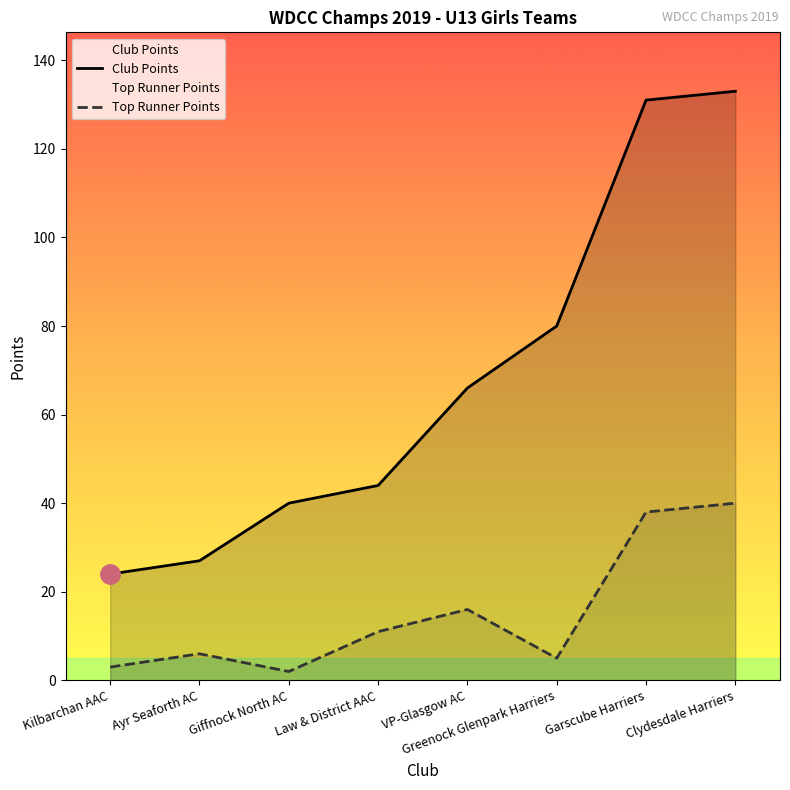

What is the label of the 6th point from the right?

Giffnock North AC